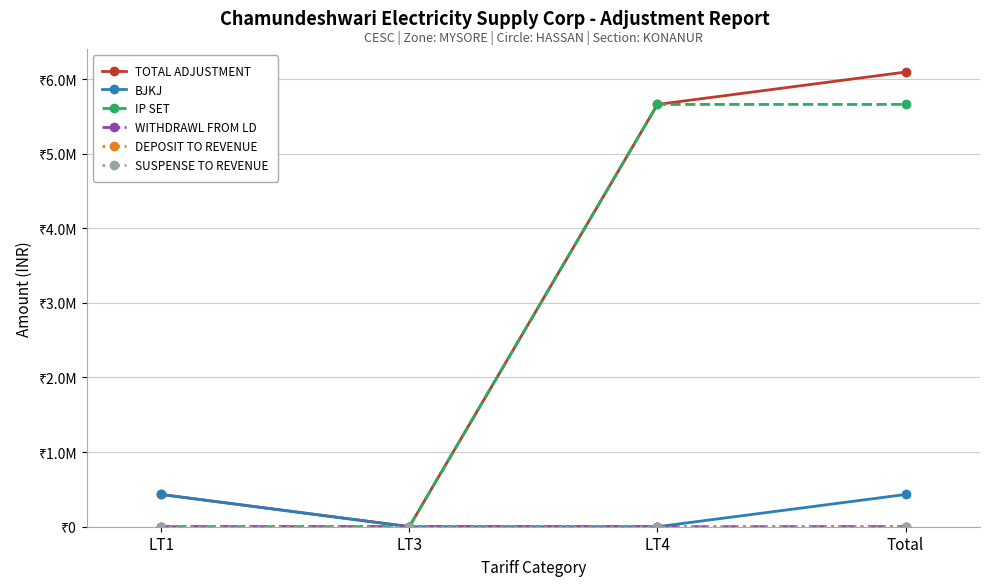

What is the approximate value of IP SET at LT4?

5659406.3